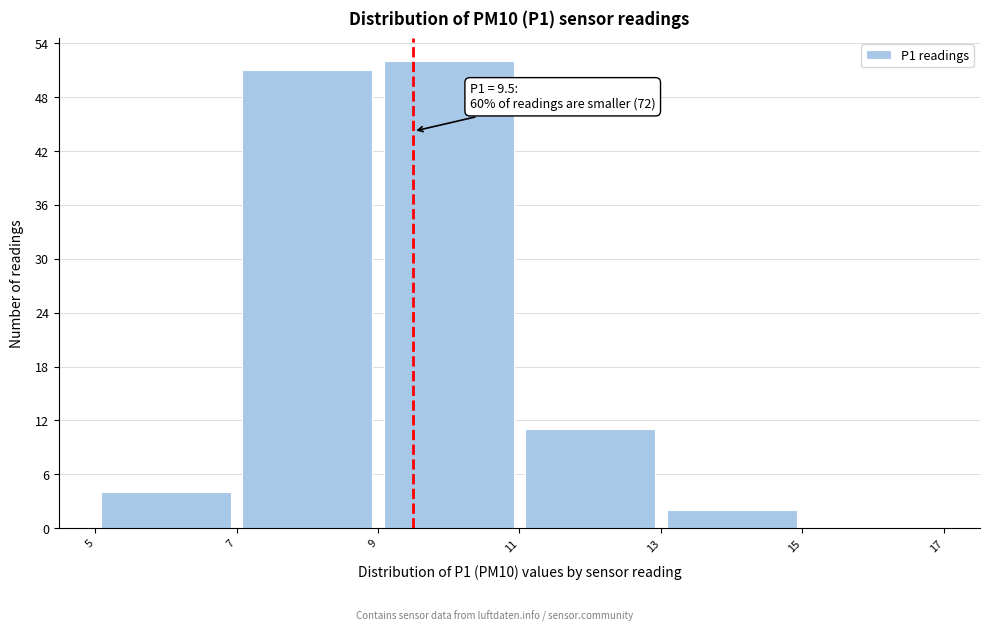

Which range on the x-axis has the tallest bar?

9 to 11